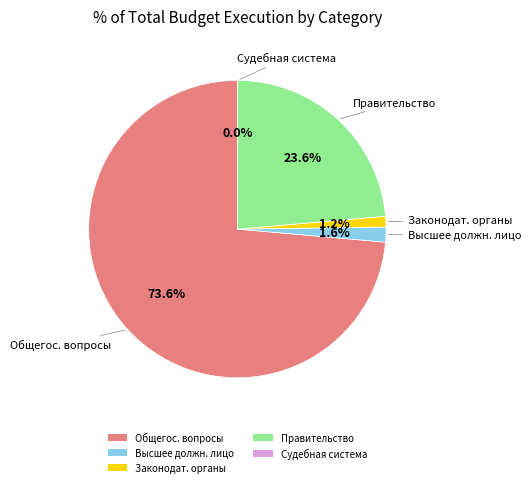

Does any single category account for the majority?

Yes